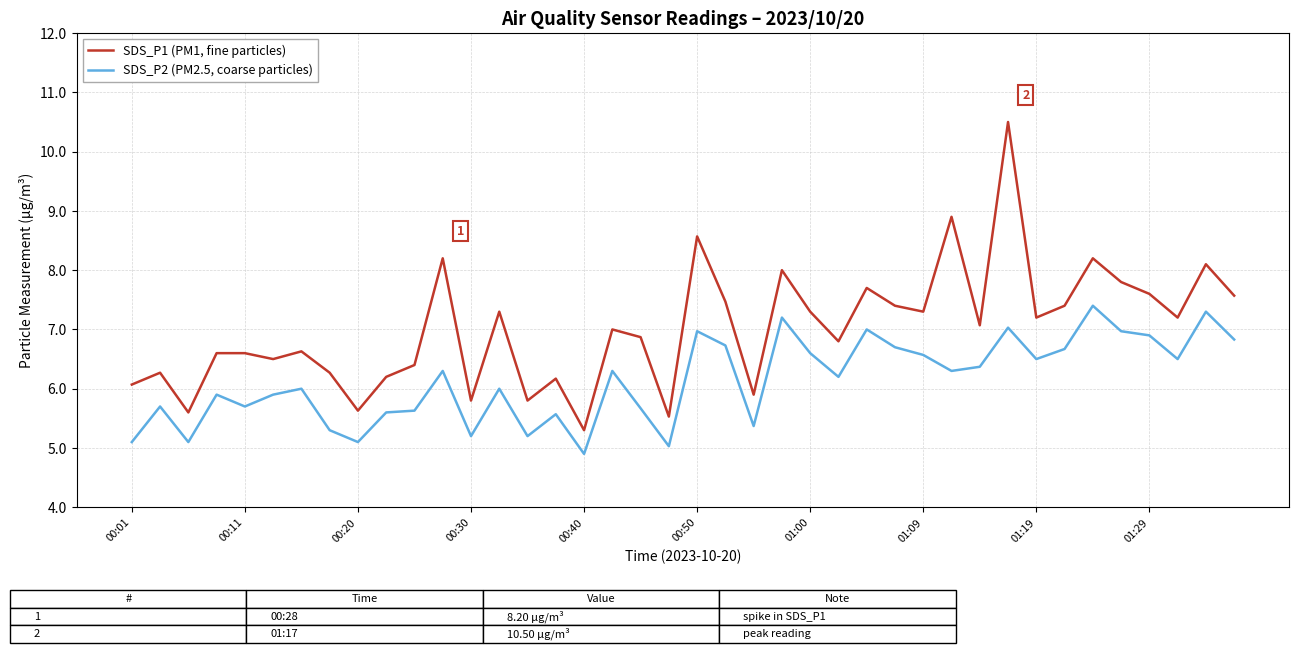

List the series in order of their peak value, highest first.

SDS_P1 (PM1, fine particles), SDS_P2 (PM2.5, coarse particles)